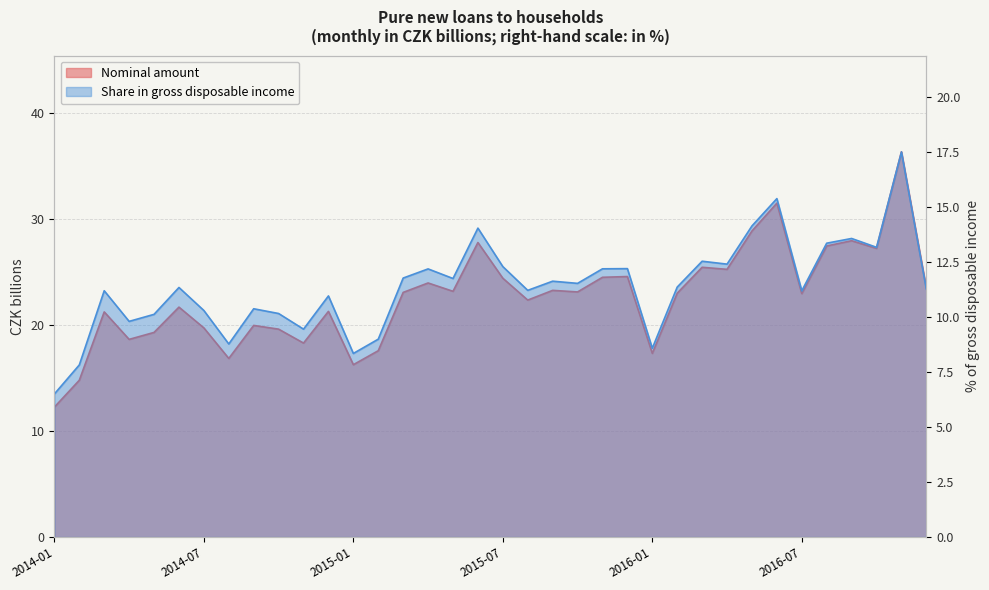

What is the difference between the Nominal amount values at 2014-10 and 2014-02?

4.8